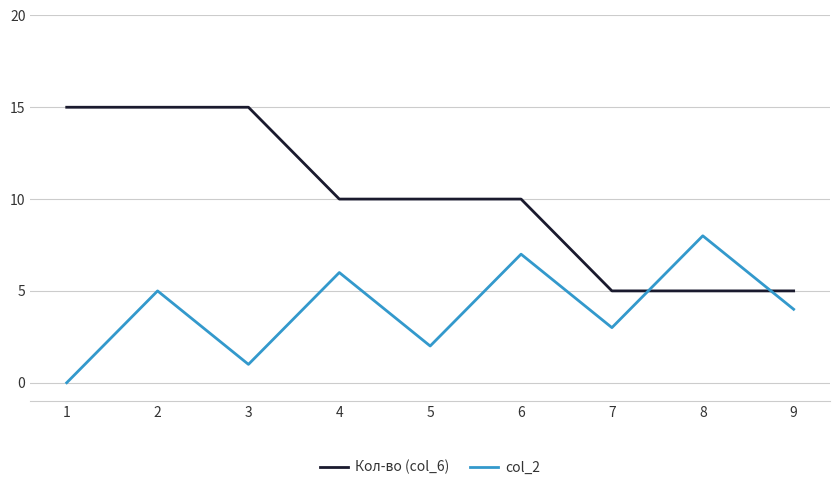

Rank the series by their average value, from lowest to highest.

col_2, Кол-во (col_6)